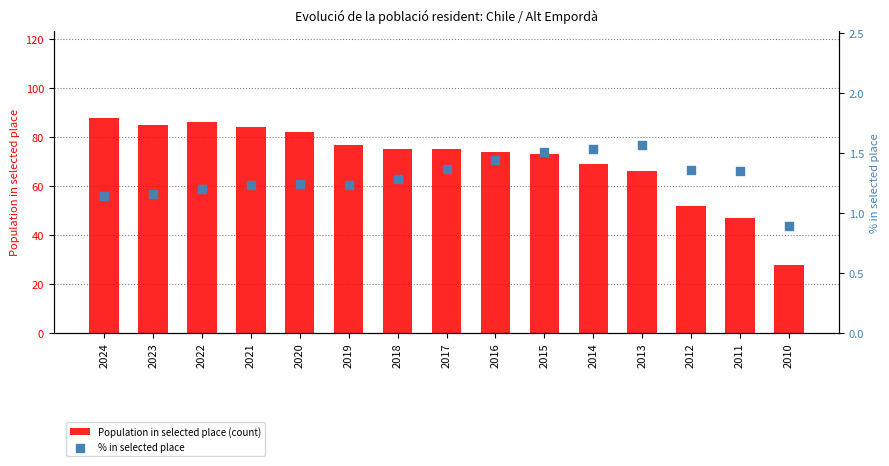

Which series contains the lowest Y value?

% in selected place